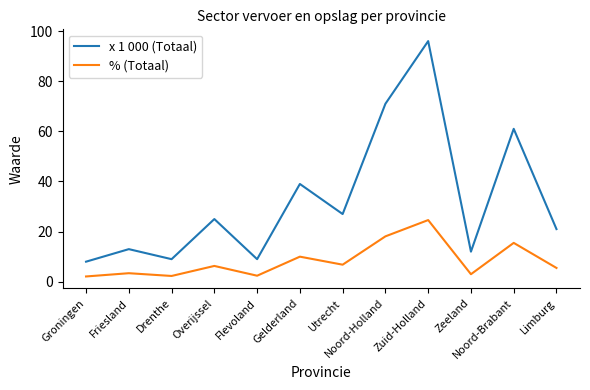

Is it true that x 1 000 (Totaal) equals 3.8 at Groningen?

False